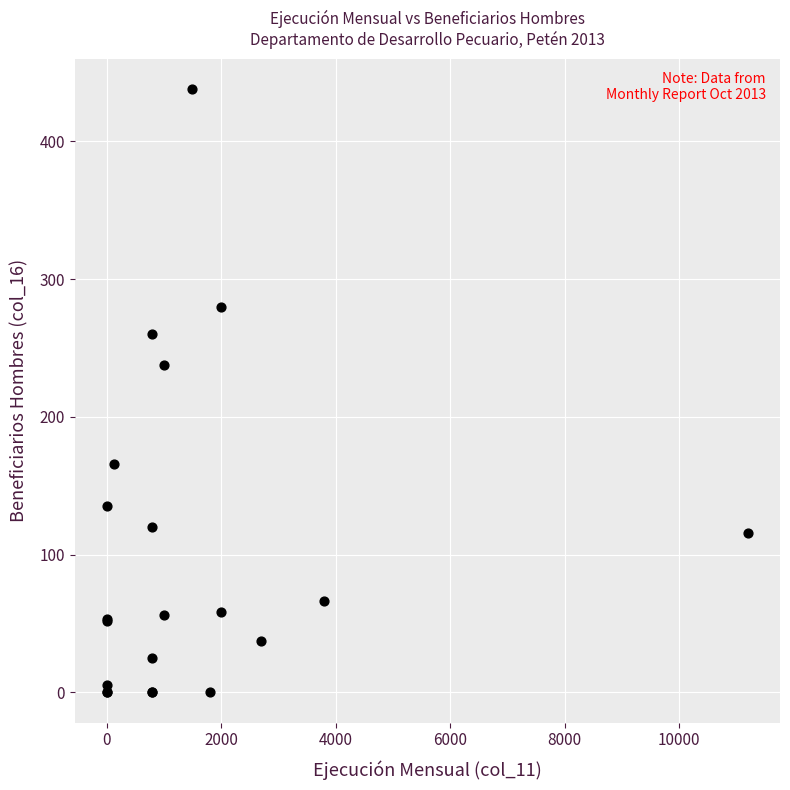

What Y value in the scatter plot is closest to 219?

238